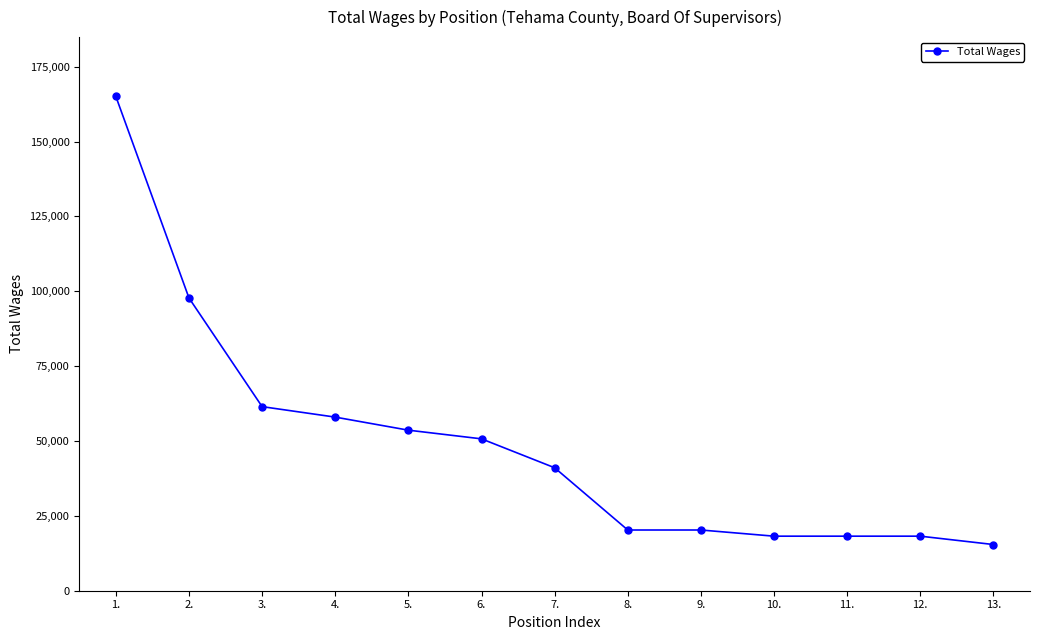

What is the label of the 11th point from the right?

3.